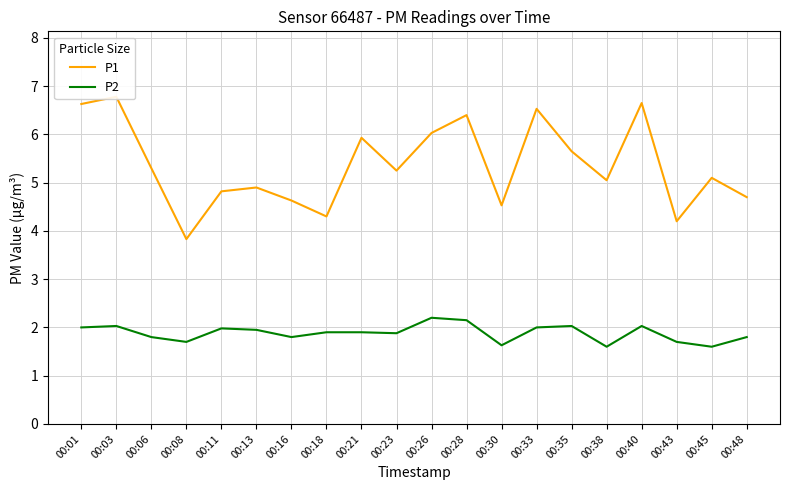

What value does the P1 series have at 00:26?

6.0